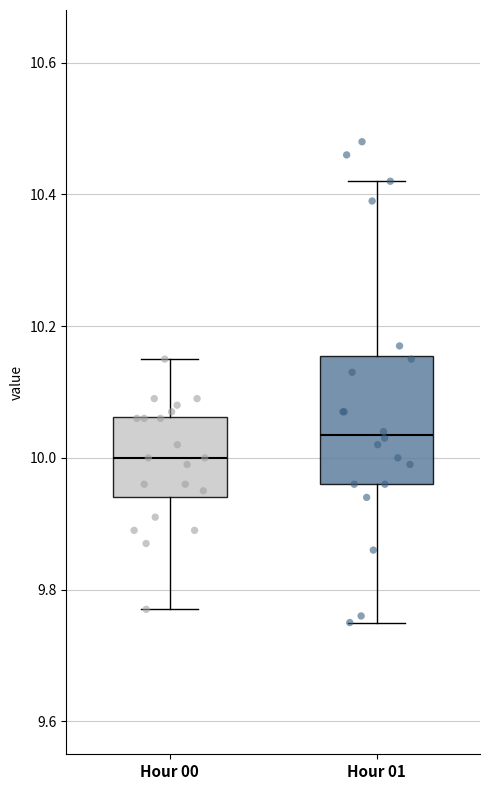

Which box's median line is the highest?

Hour 01